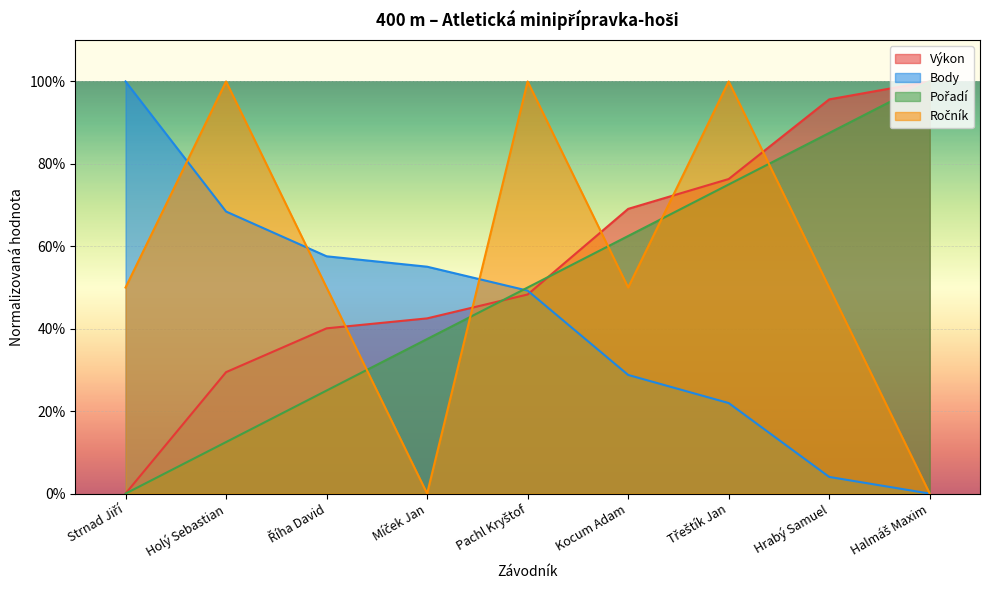

How many Pořadí values are between 25 and 75?

5